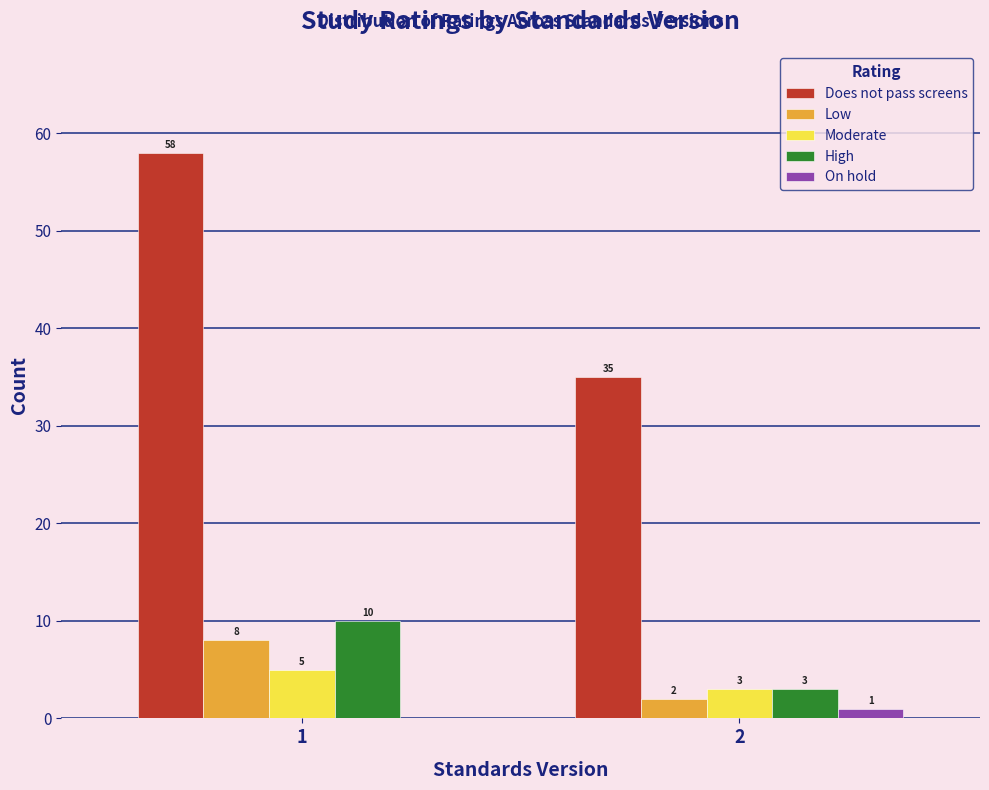

Reading right to left, extract all data points from this chart.

Does not pass screens: 2=35	1=58
Low: 2=2	1=8
Moderate: 2=3	1=5
High: 2=3	1=10
On hold: 2=1	1=0